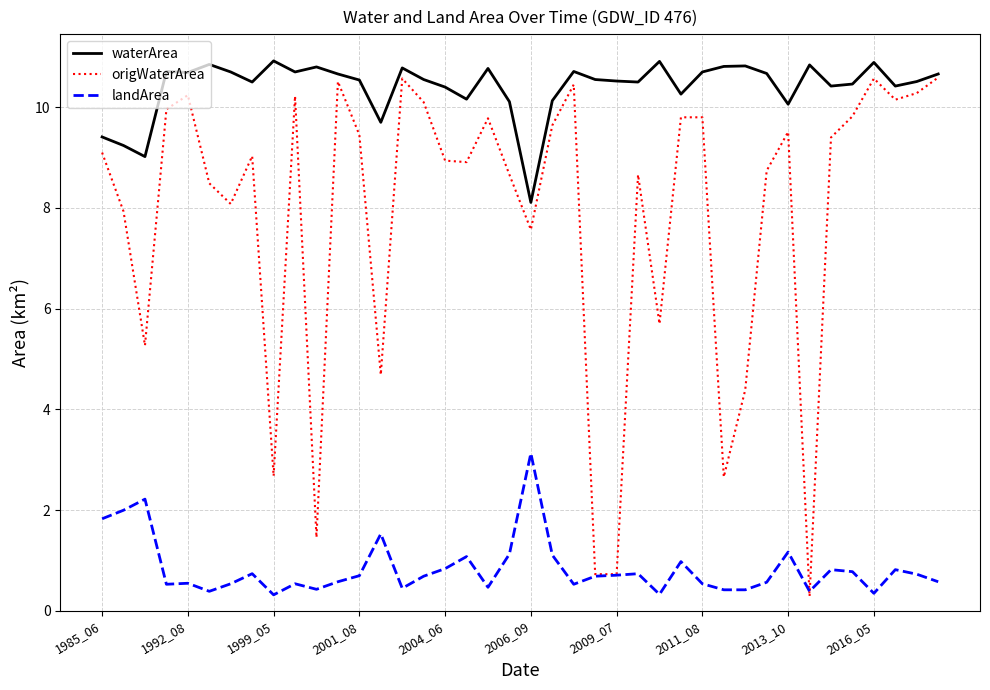

What are all the series names shown in the legend?

waterArea, origWaterArea, landArea